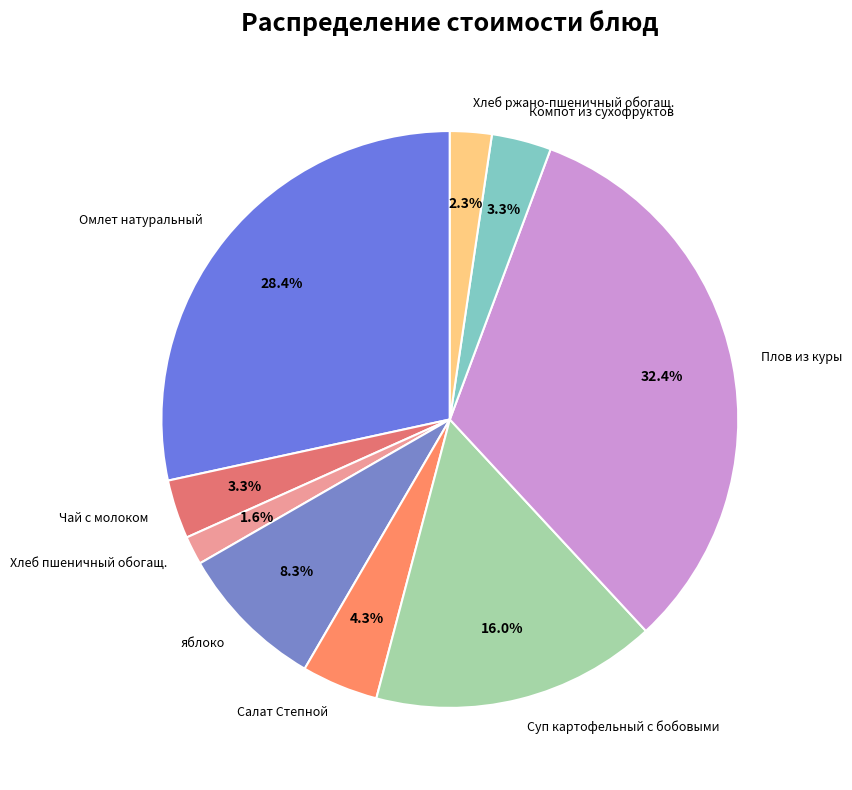

To the nearest percent, what percentage of the pie is Хлеб ржано-пшеничный обогащ.?

2%